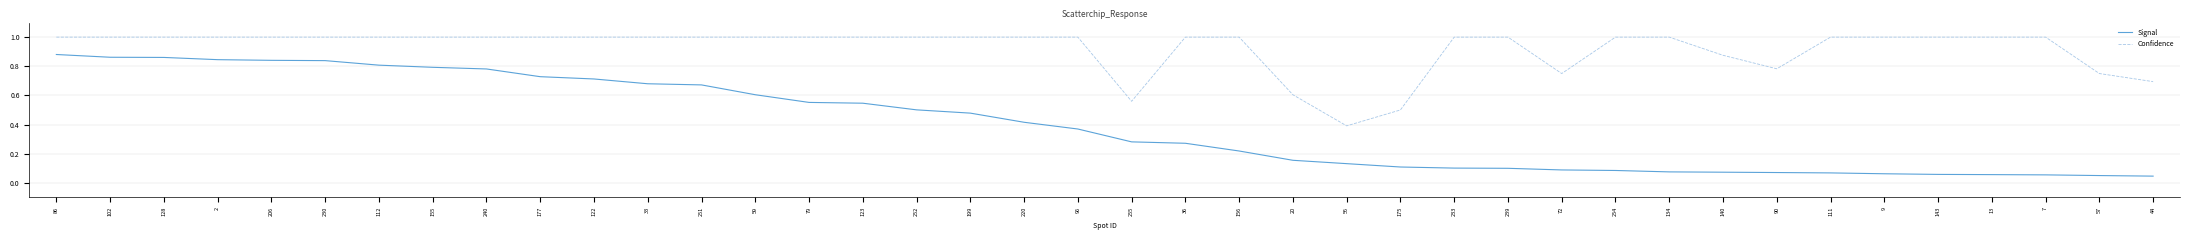

The Signal series shows 0.6 at 220. True or false?

False